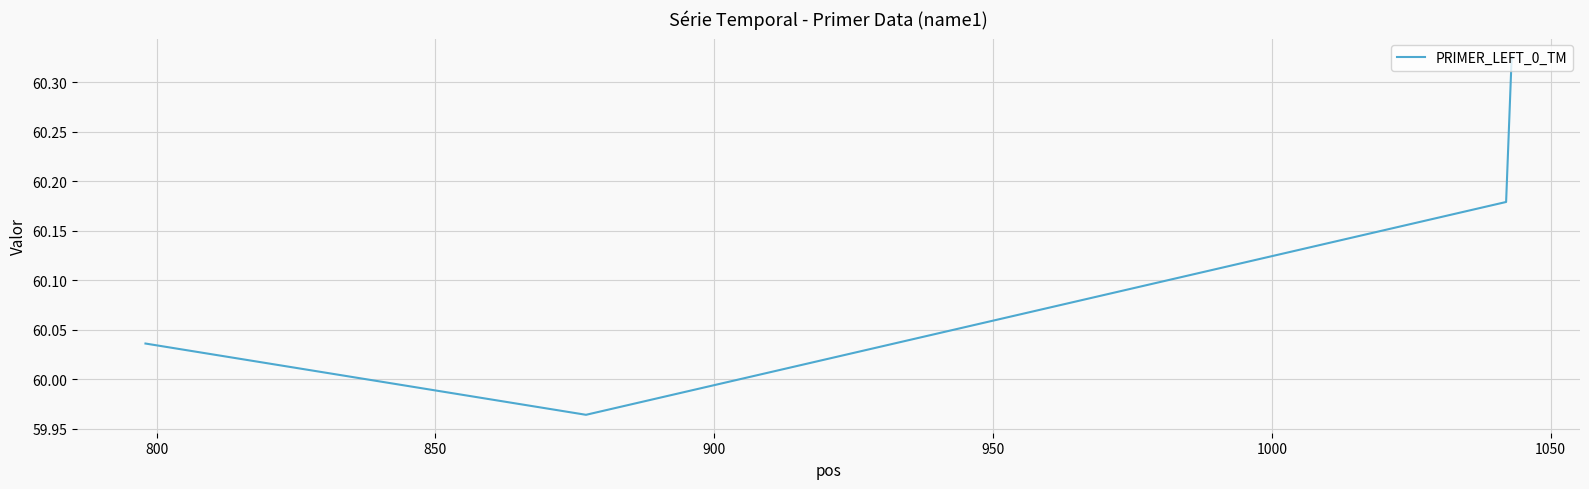

True or false: there are more than 1 points higher than both neighbors.

False